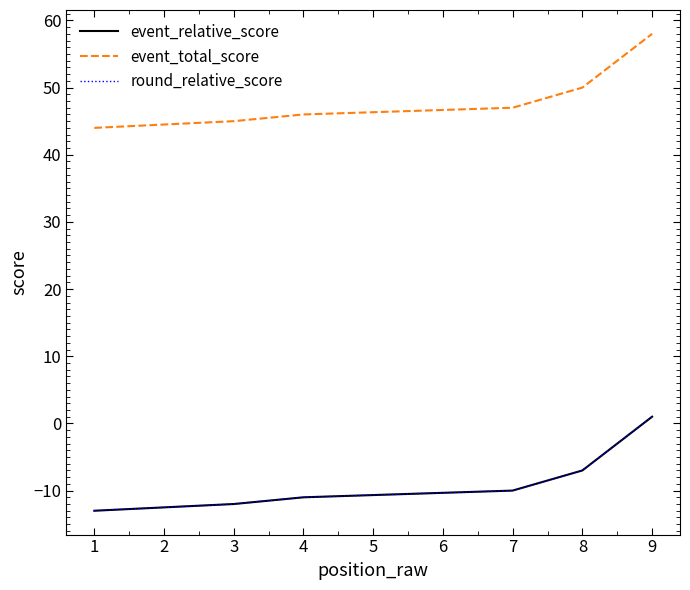

True or false: round_relative_score has more than 1 interior local peaks.

False